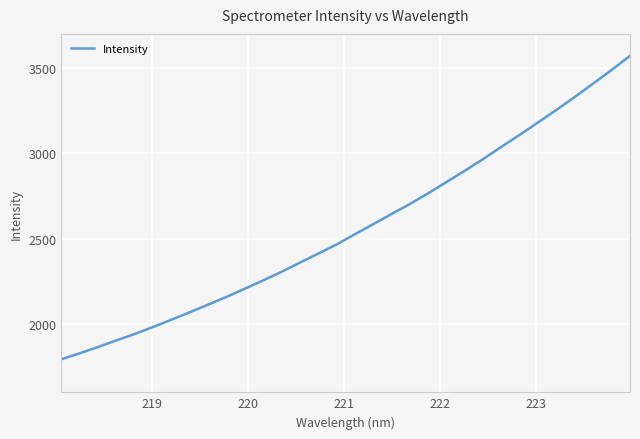

What is the greatest value displayed?

3571.3